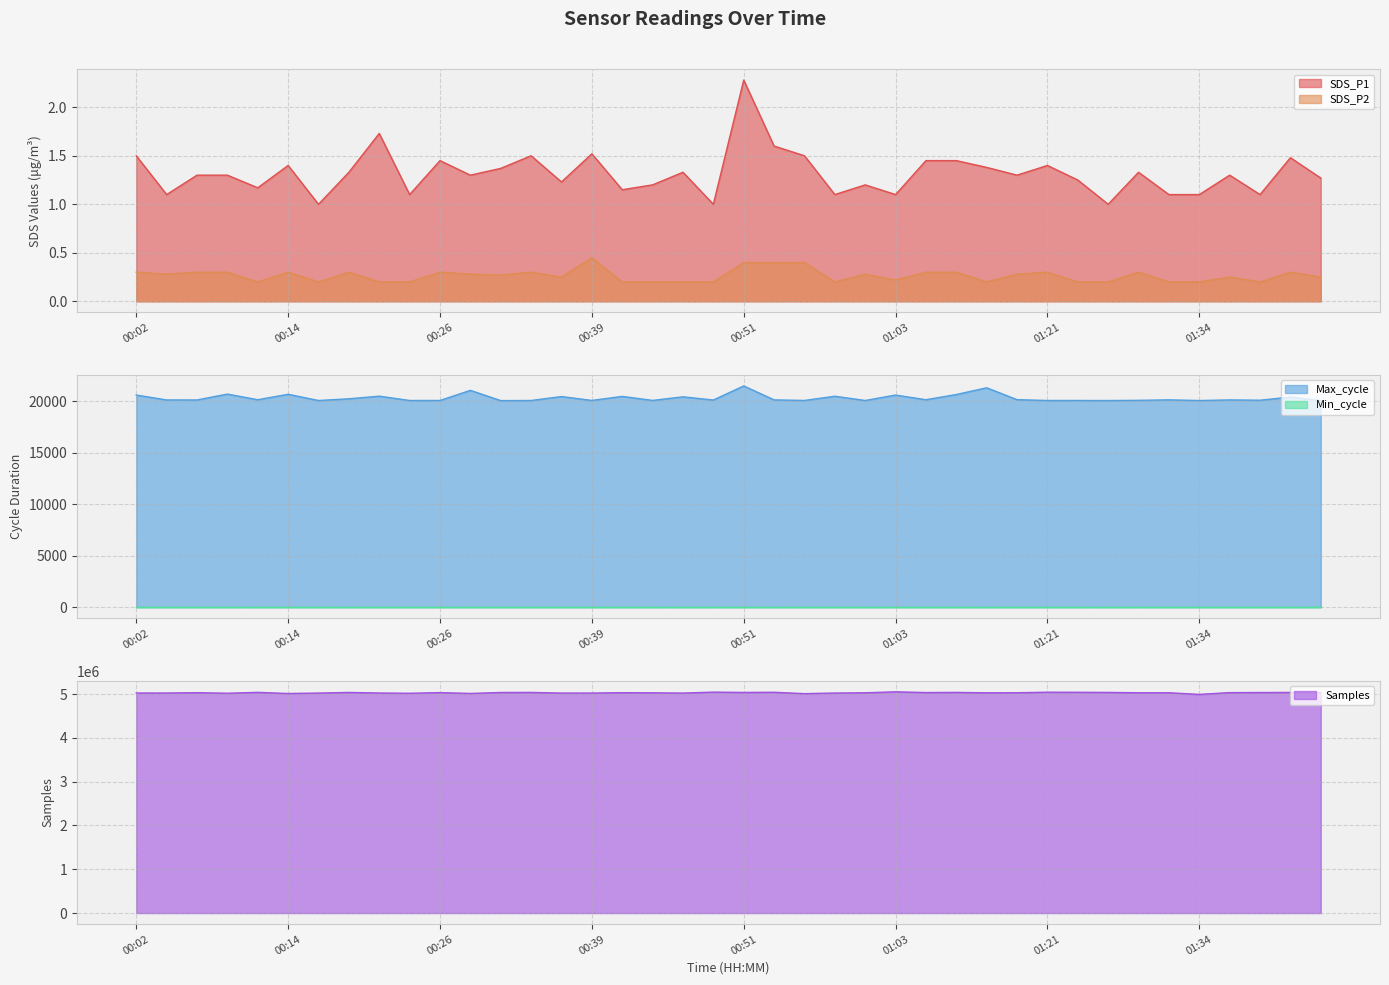

Where is Samples nearest to the value 5024000?

00:46